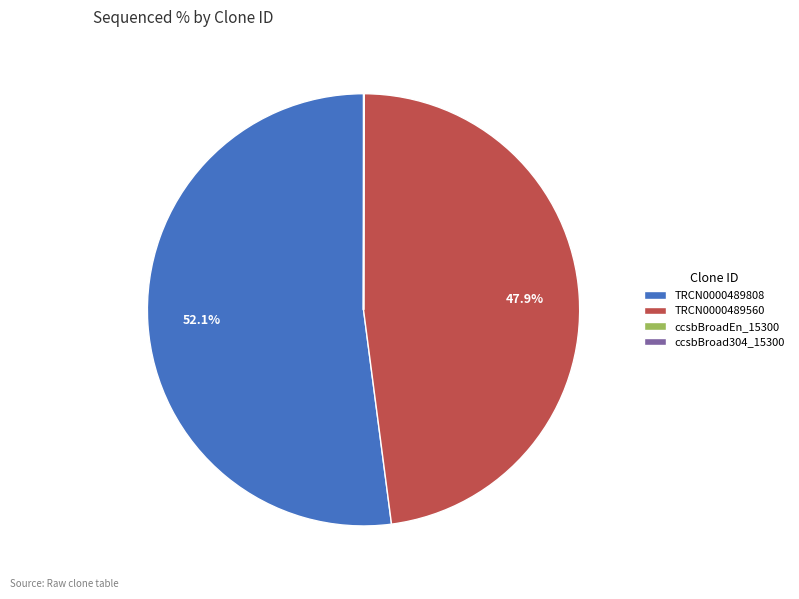

Combined, do TRCN0000489808 and TRCN0000489560 account for over 50%?

Yes